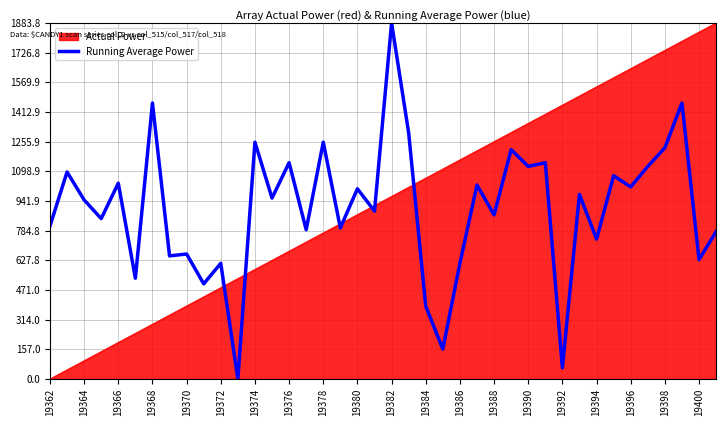

What is the maximum value for Actual Power?

1883.8